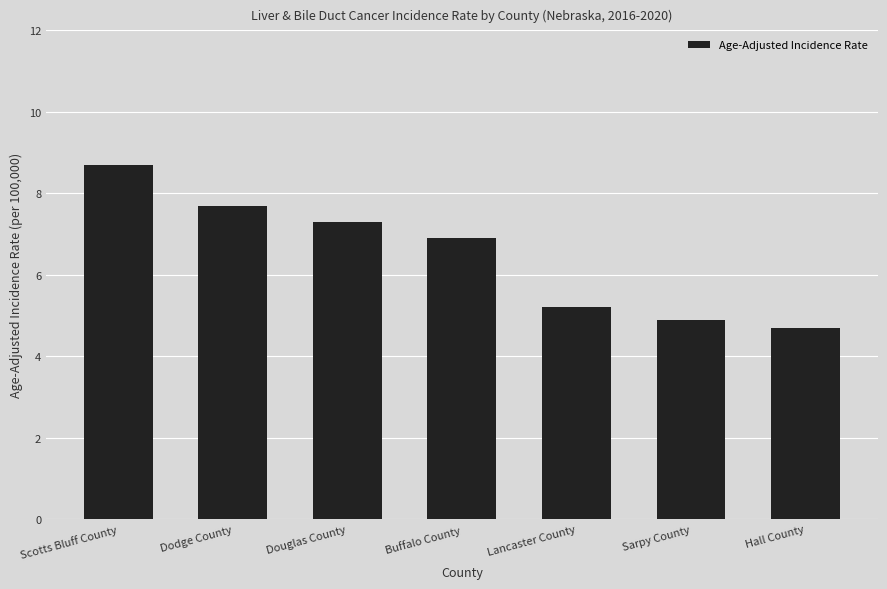

What is the minimum value shown in the chart?

4.7